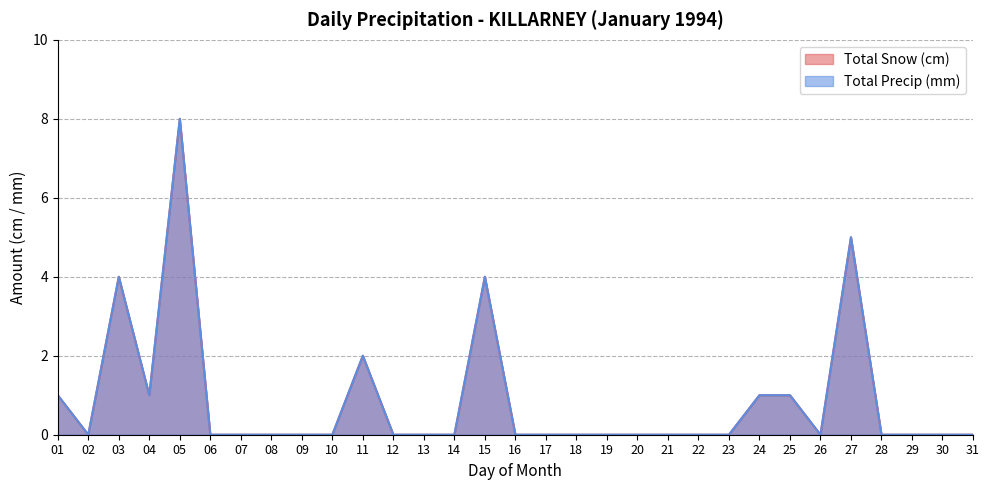

True or false: Total Precip (mm) and Total Snow (cm) intersect in this chart.

False